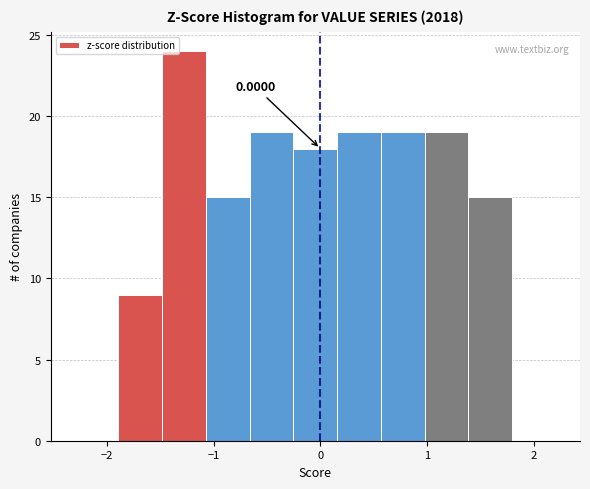

Over which range of the x-axis is the bar tallest?

-1.5 to -1.1